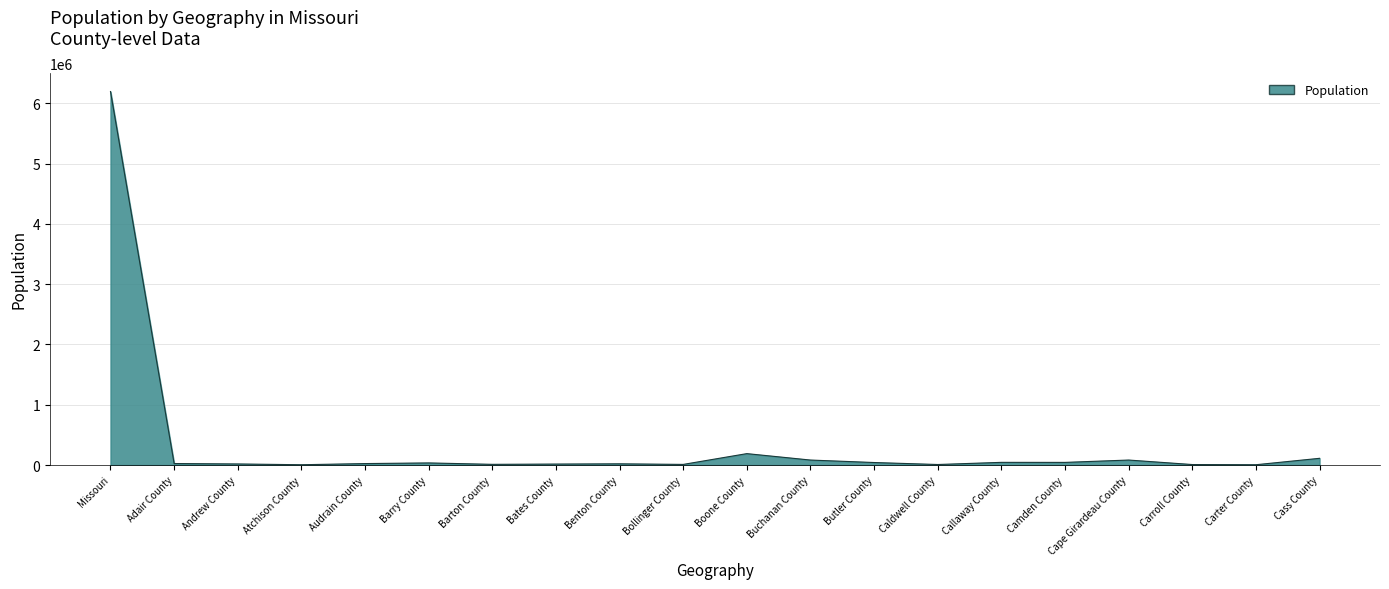

The chart shows a value of 10086514 at Missouri. True or false?

False